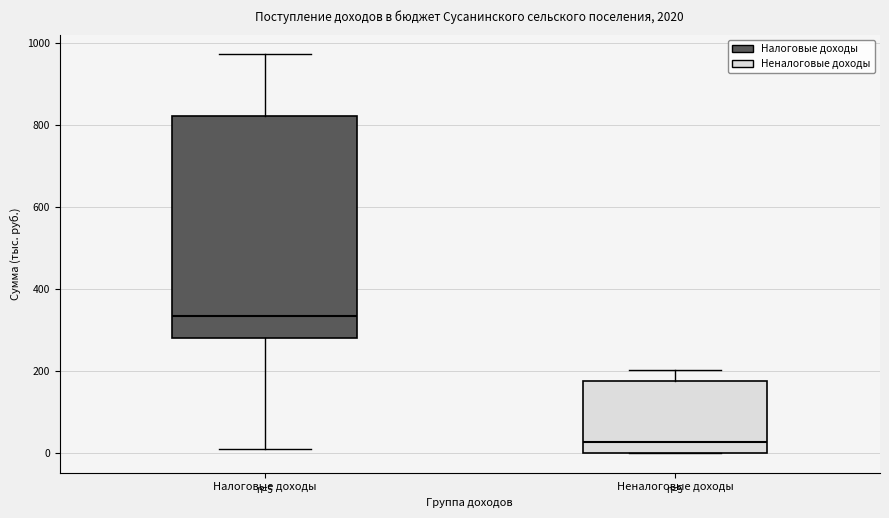

Which box is the tallest, from its lower edge to its upper edge?

Налоговые доходы